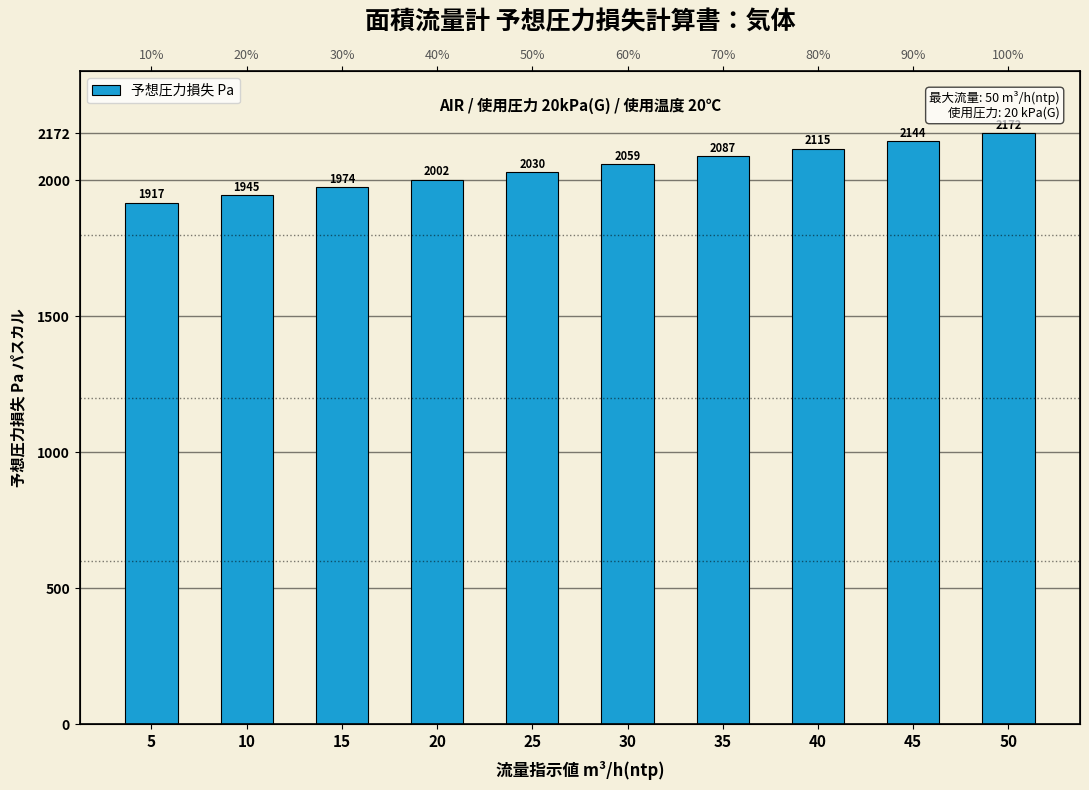

Reading left to right, transcribe all the data shown in this chart.

1917.1	1945.5	1973.8	2002.1	2030.5	2058.8	2087.1	2115.5	2143.8	2172.1